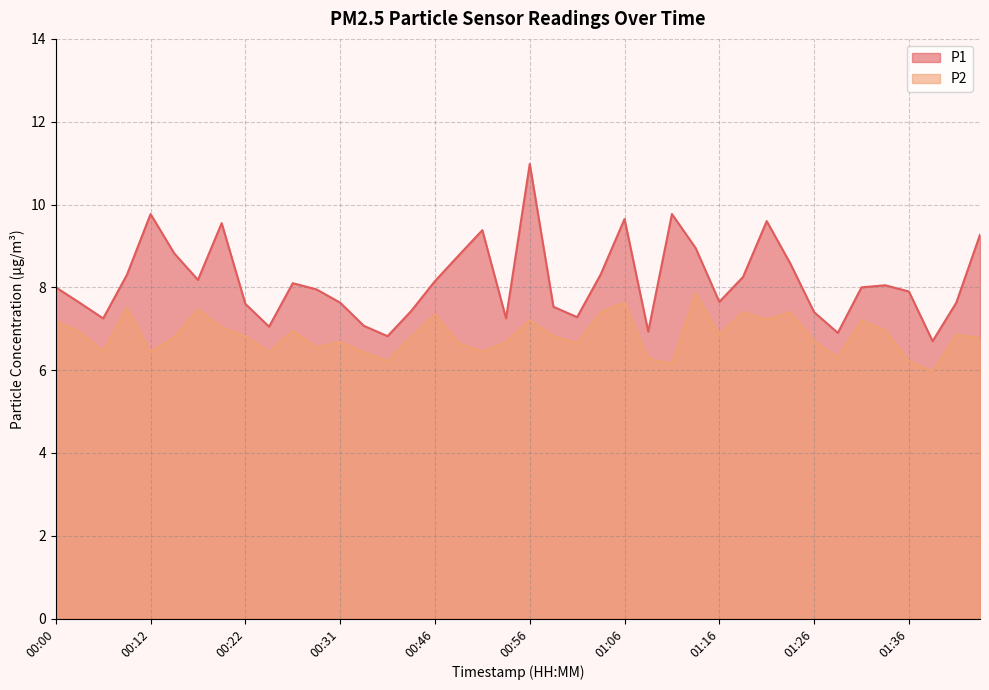

List the labels in order of P1 value, largest first.

00:56, 00:12, 01:11, 01:06, 01:21, 00:19, 00:51, 01:44, 01:13, 00:14, 00:49, 01:24, 01:04, 00:10, 01:18, 00:17, 00:46, 00:27, 01:33, 00:00, 01:31, 00:29, 01:36, 01:16, 00:02, 00:31, 01:41, 00:22, 00:59, 00:44, 01:26, 01:01, 00:05, 00:54, 00:39, 00:24, 01:09, 01:29, 00:41, 01:39